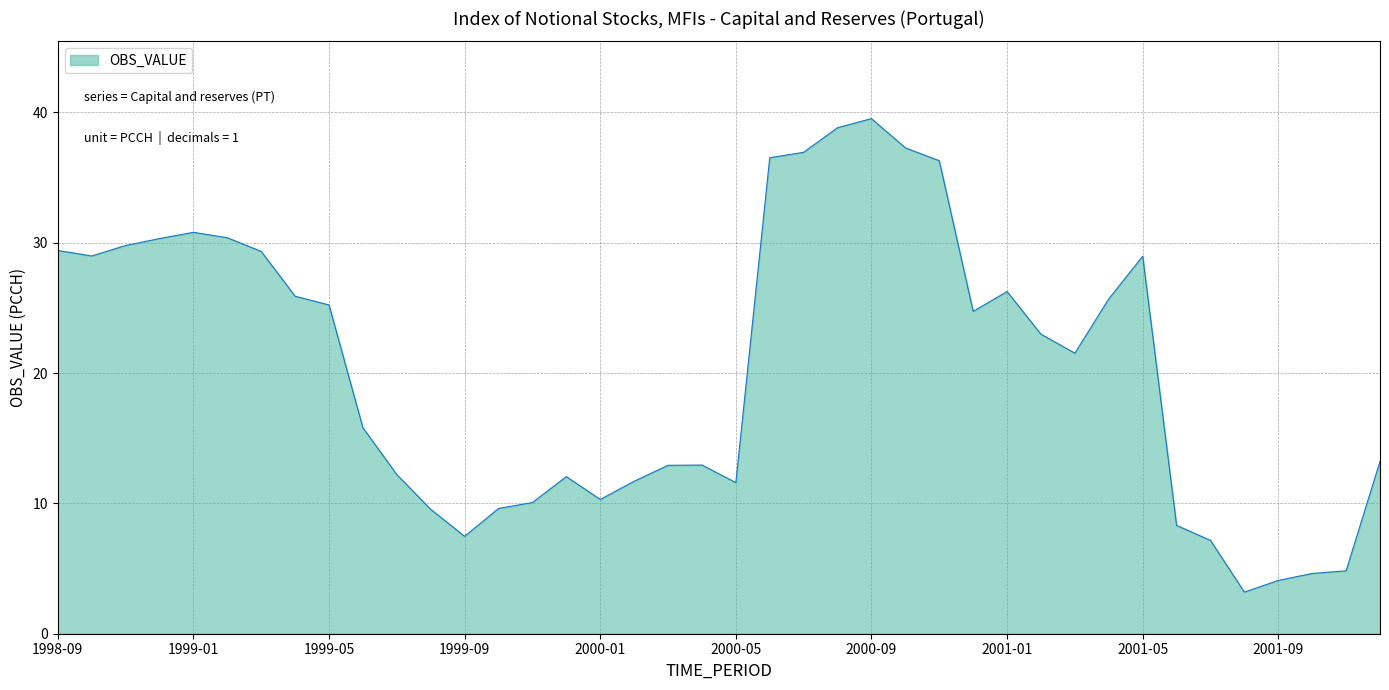

What is the minimum value shown in the chart?

3.2